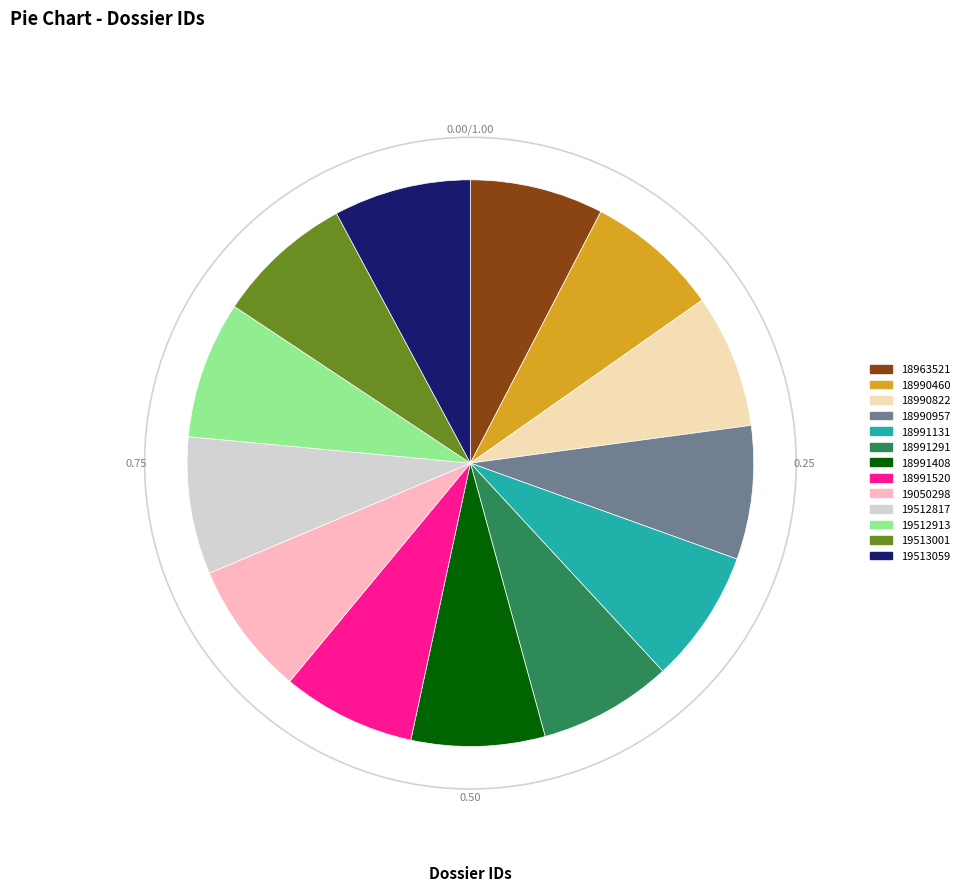

How many slices are in this pie chart?

13